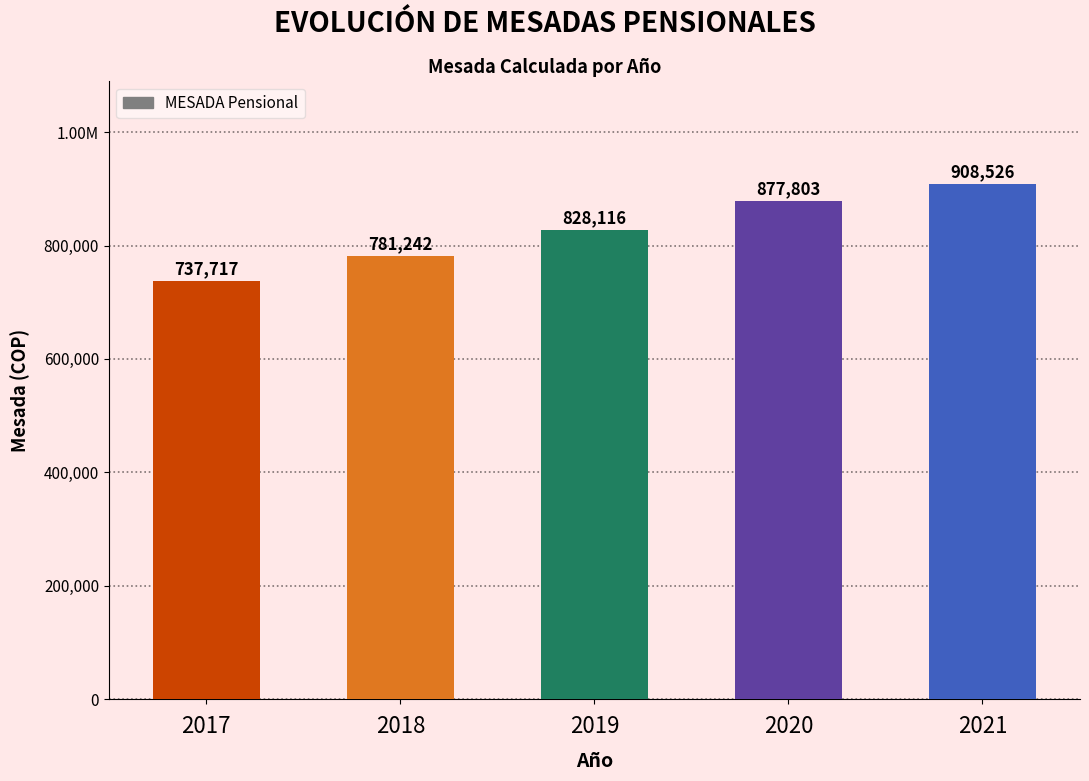

Does the chart contain any negative values?

No